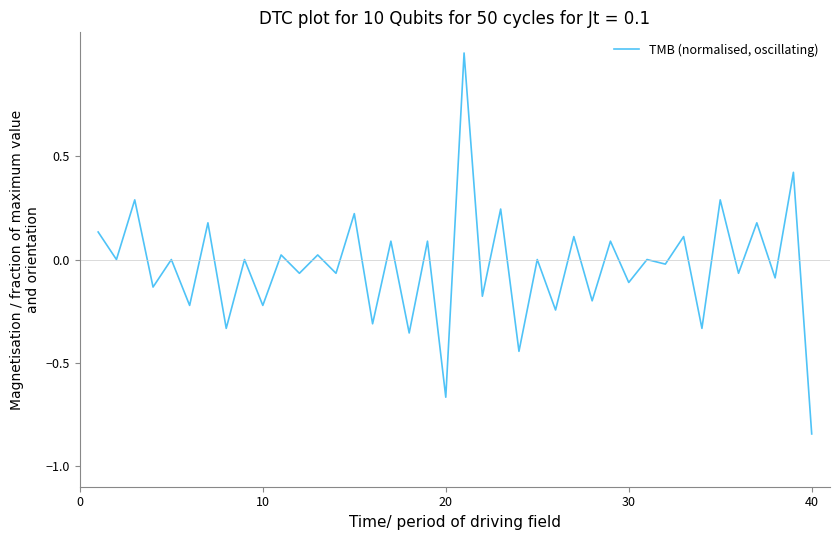

What is the greatest value displayed?

1.0